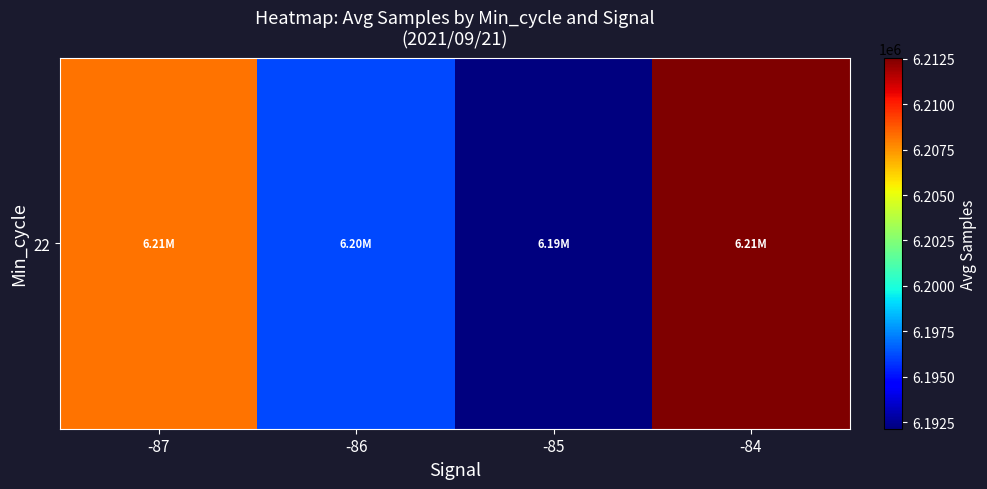

Reading left to right, what are all the values shown in this chart?

6208159.2	6196189.9	6192149.3	6212539.5